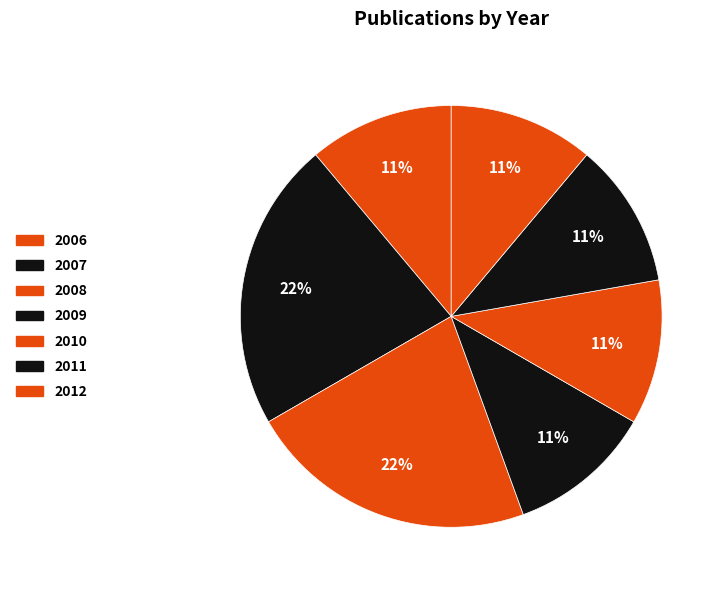

What is the change in value from 2007 to 2011?

-1